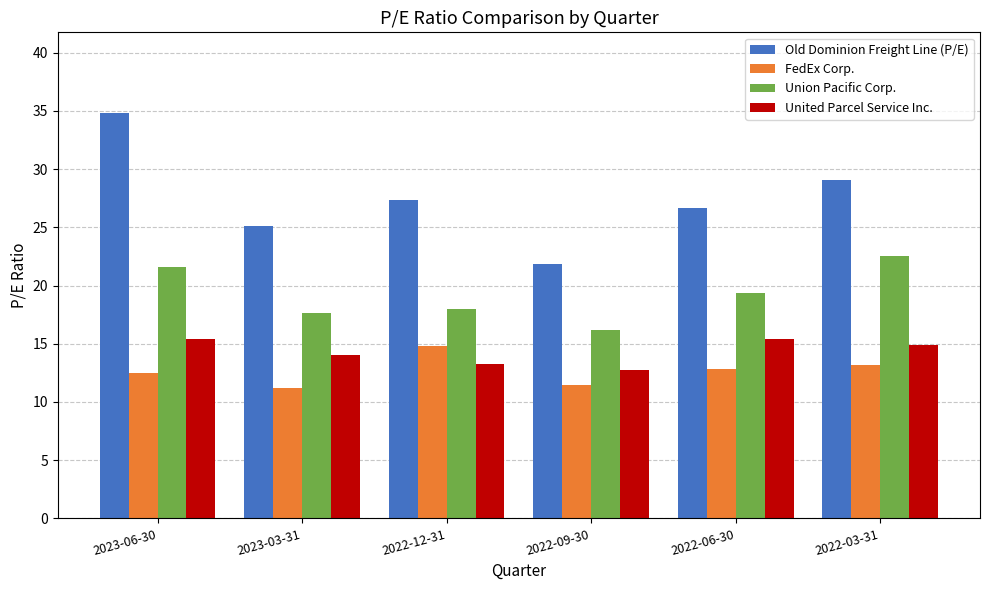

What is the label of the 1st bar from the left?

2023-06-30